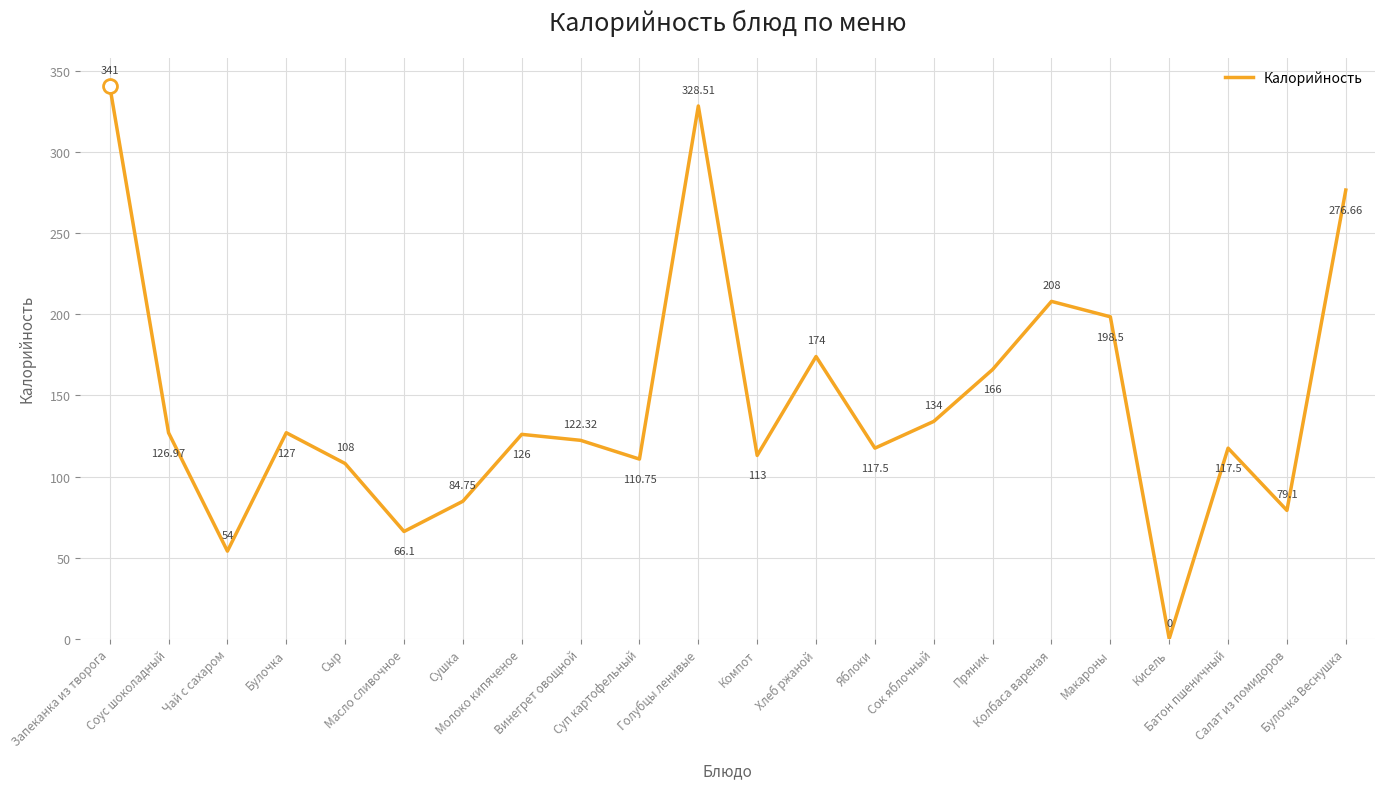

What is the change in value from Хлеб ржаной to Батон пшеничный?

-56.5